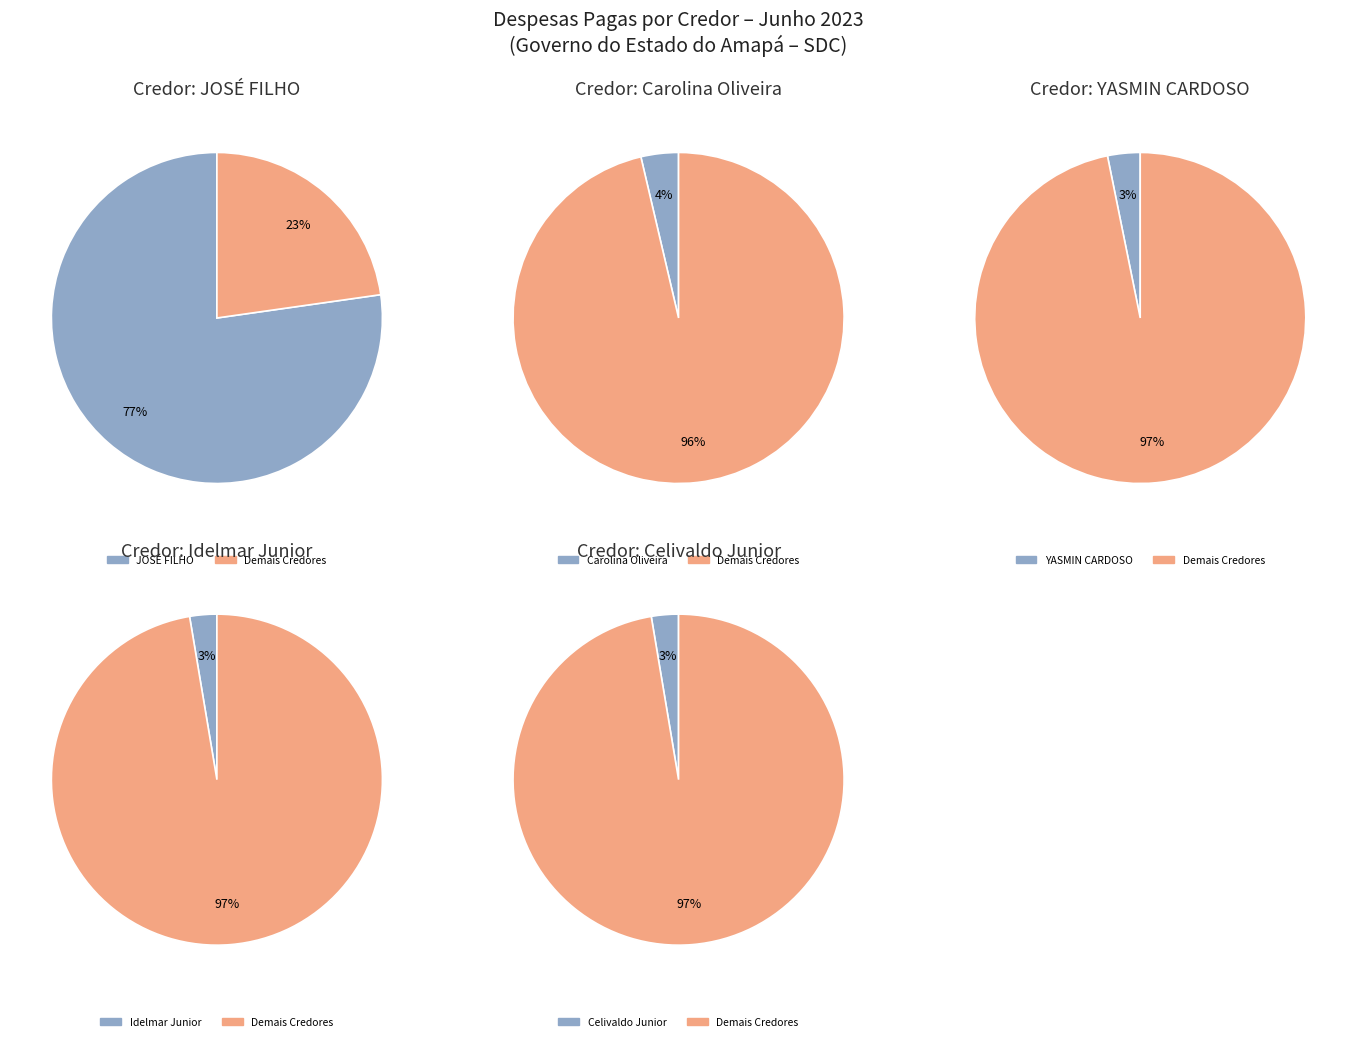

What is the change in value from Celivaldo Picanço Junior to José Izidoro Ventura Picanço?

-1320.0